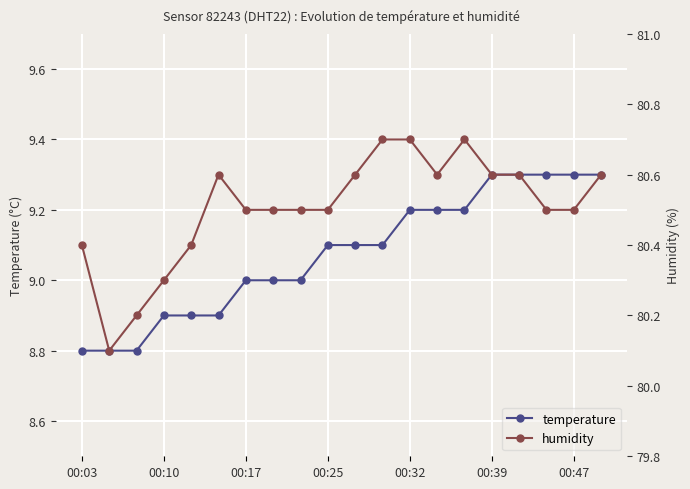

What is the approximate value of humidity at 11?

80.7